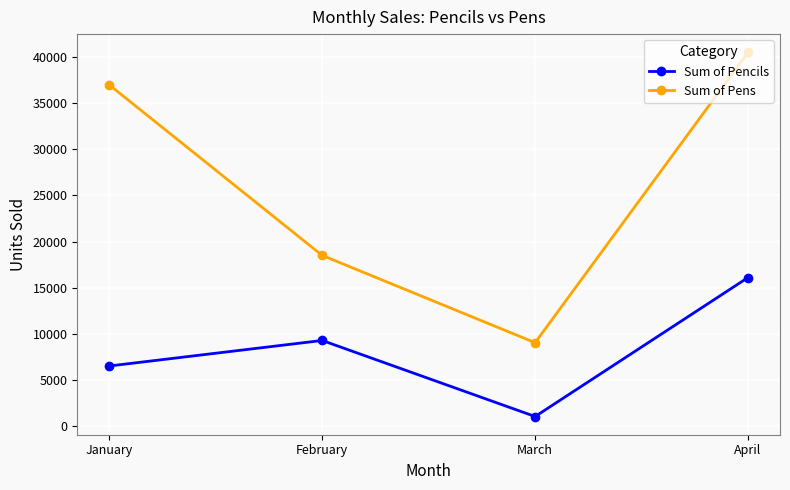

At which label does Sum of Pencils reach its peak?

April